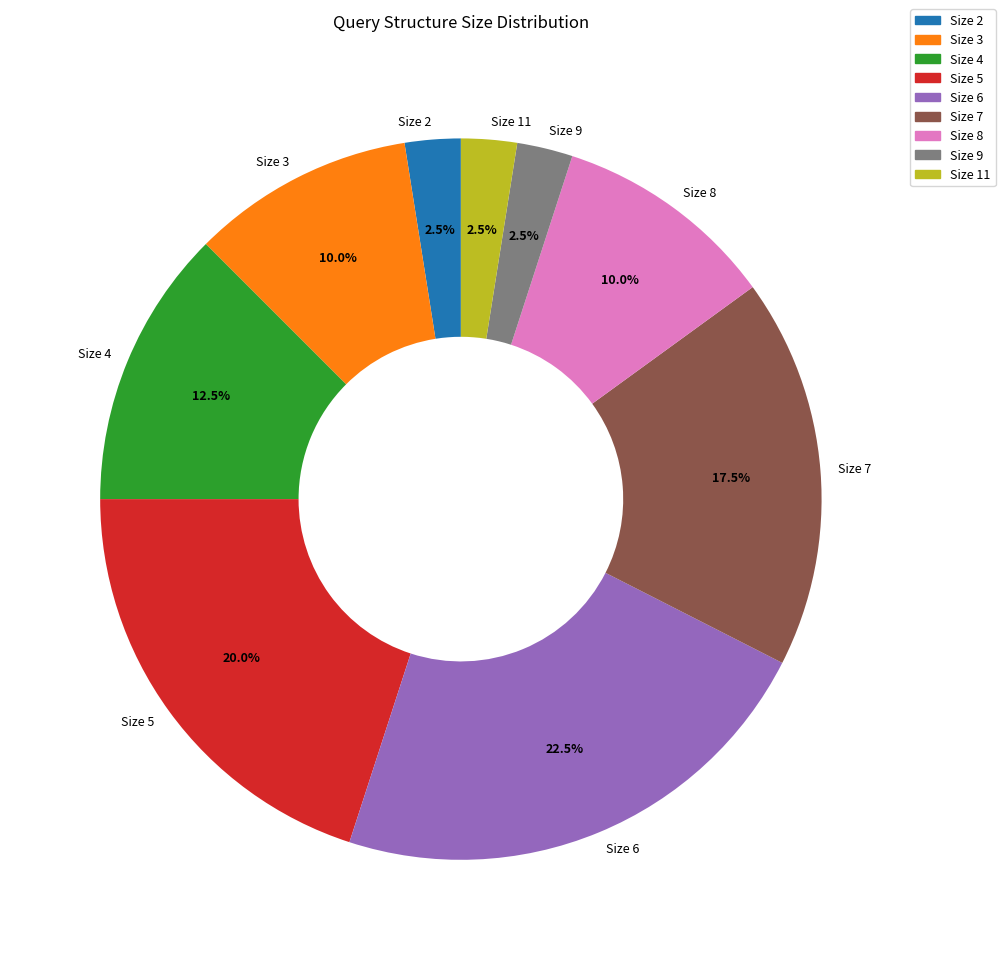

What is the total percentage of Size 4 and Size 9?

15.0%